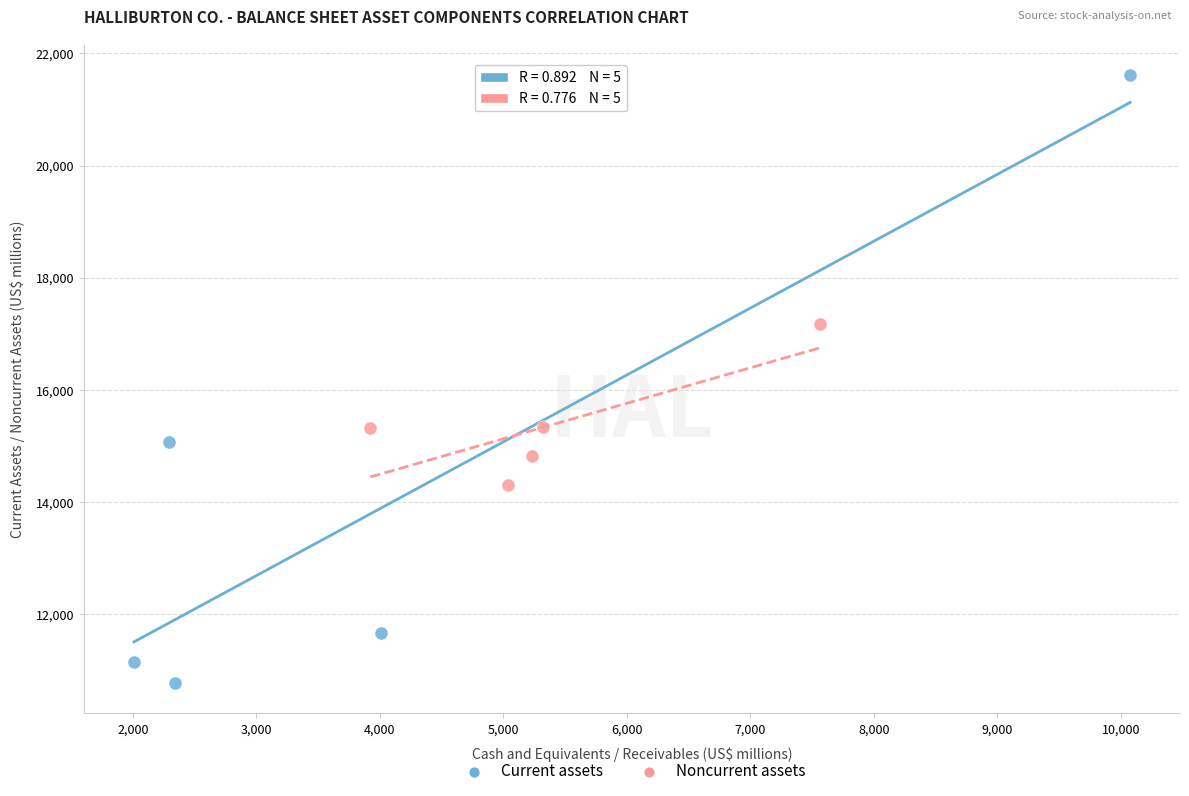

Which series has the largest Y range (max minus min)?

Current assets